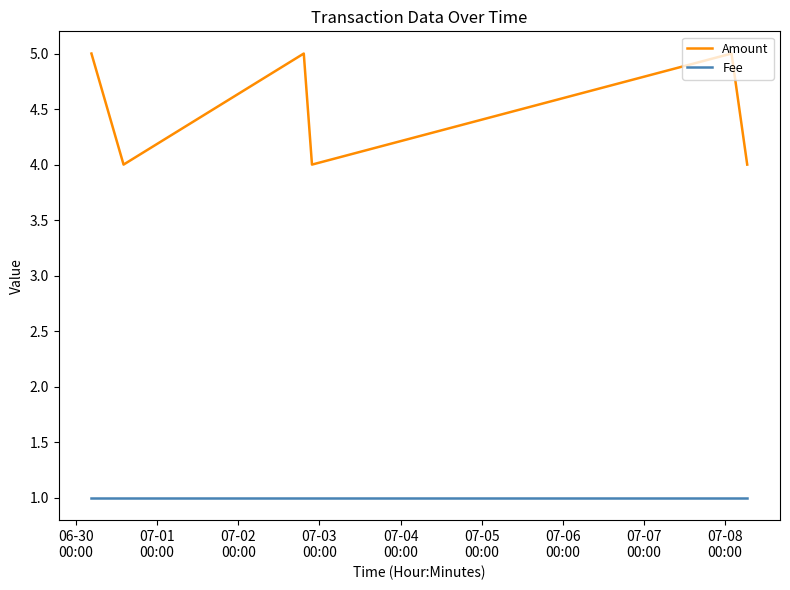

Which series has the largest total across all categories?

Amount